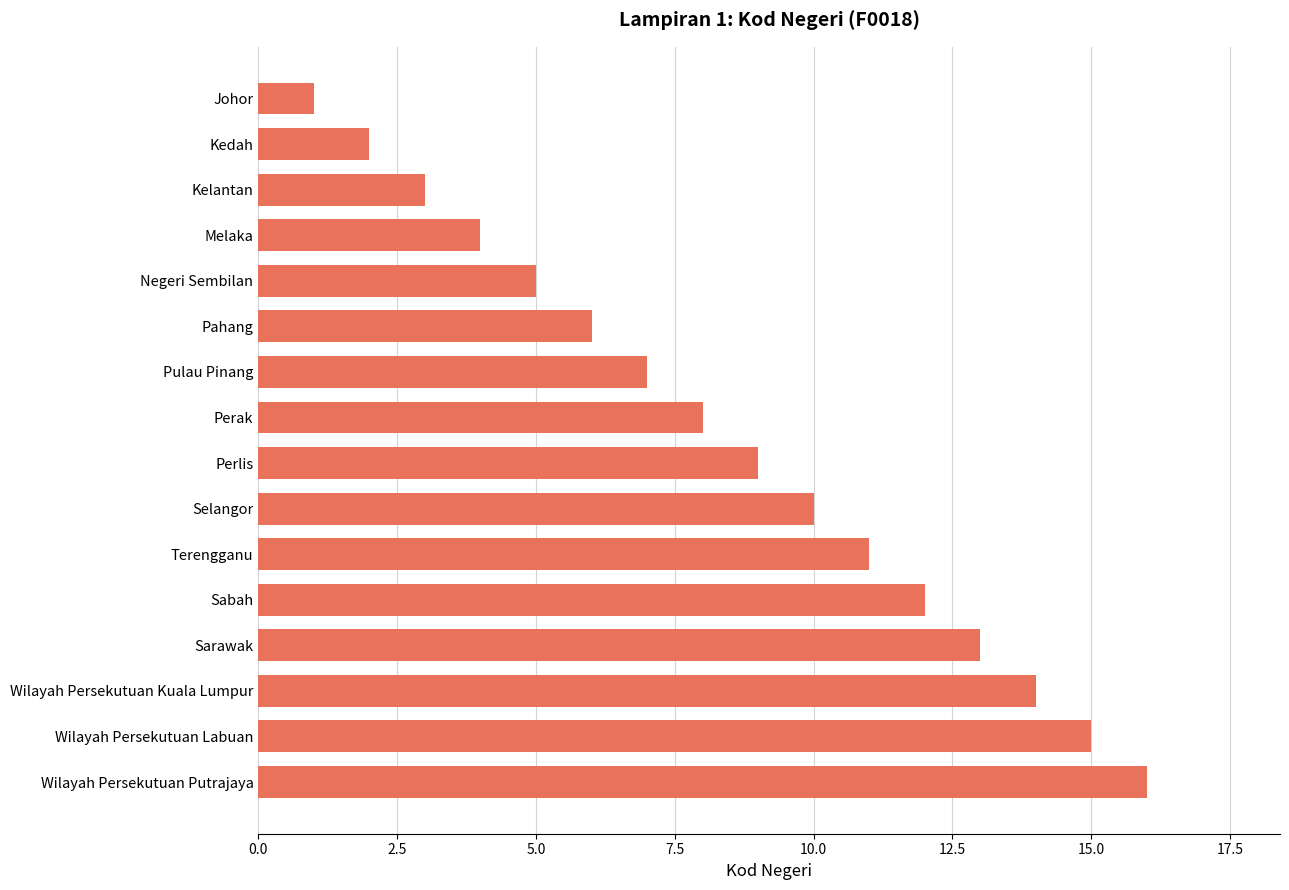

Count the number of categories in the chart.

16